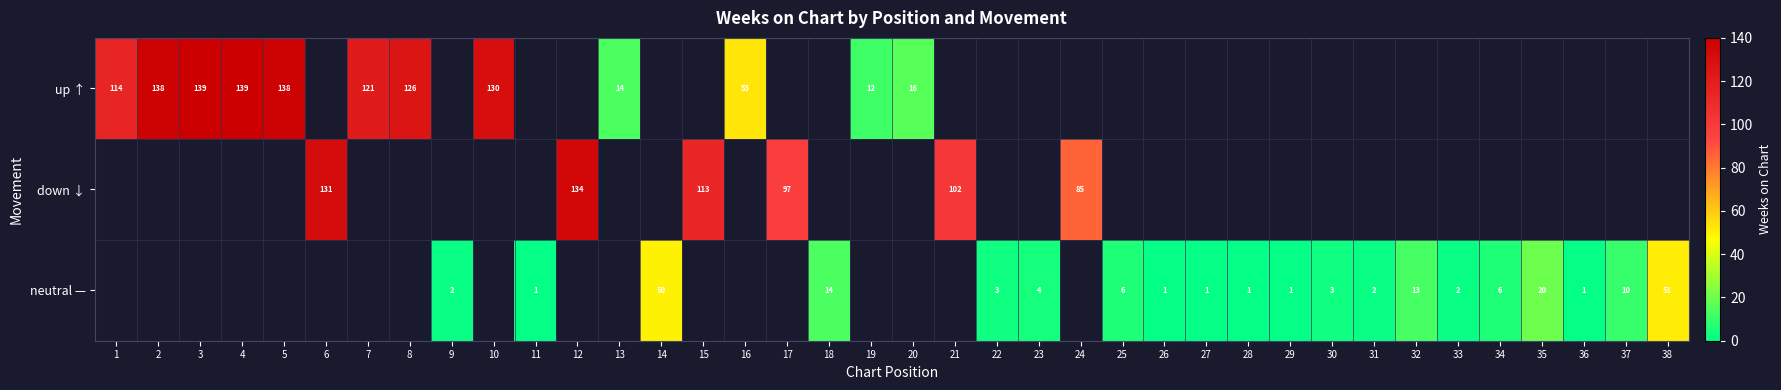

The neutral — series shows 1 at 27. True or false?

True